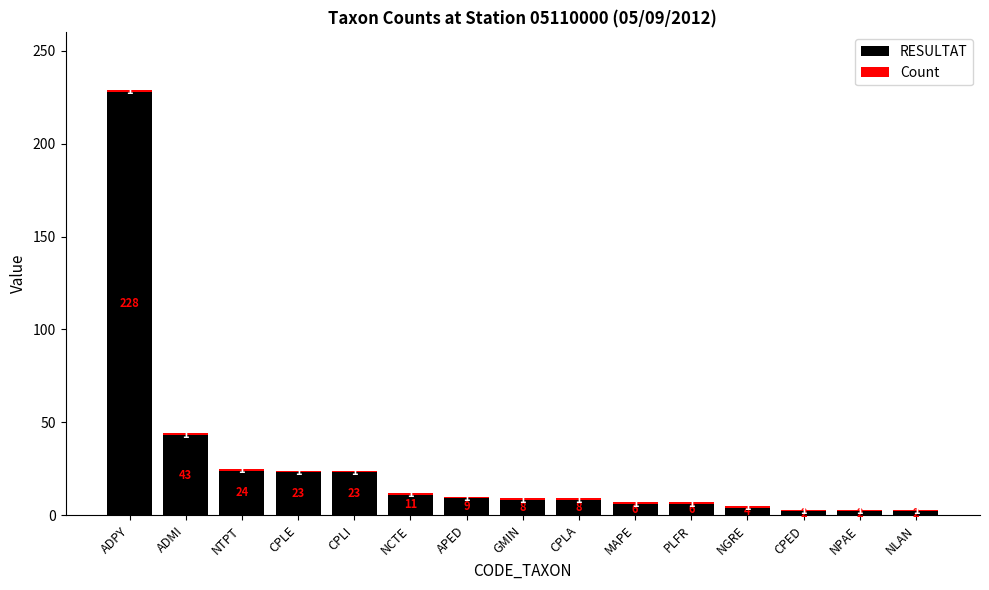

Where is RESULTAT nearest to the value 115?

ADMI